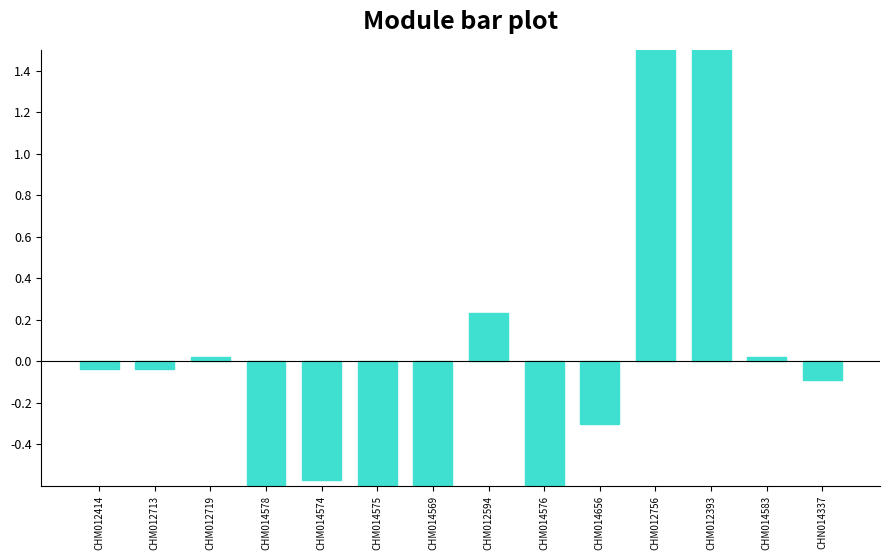

Is it true that the value at CHM012713 is -0.0?

True